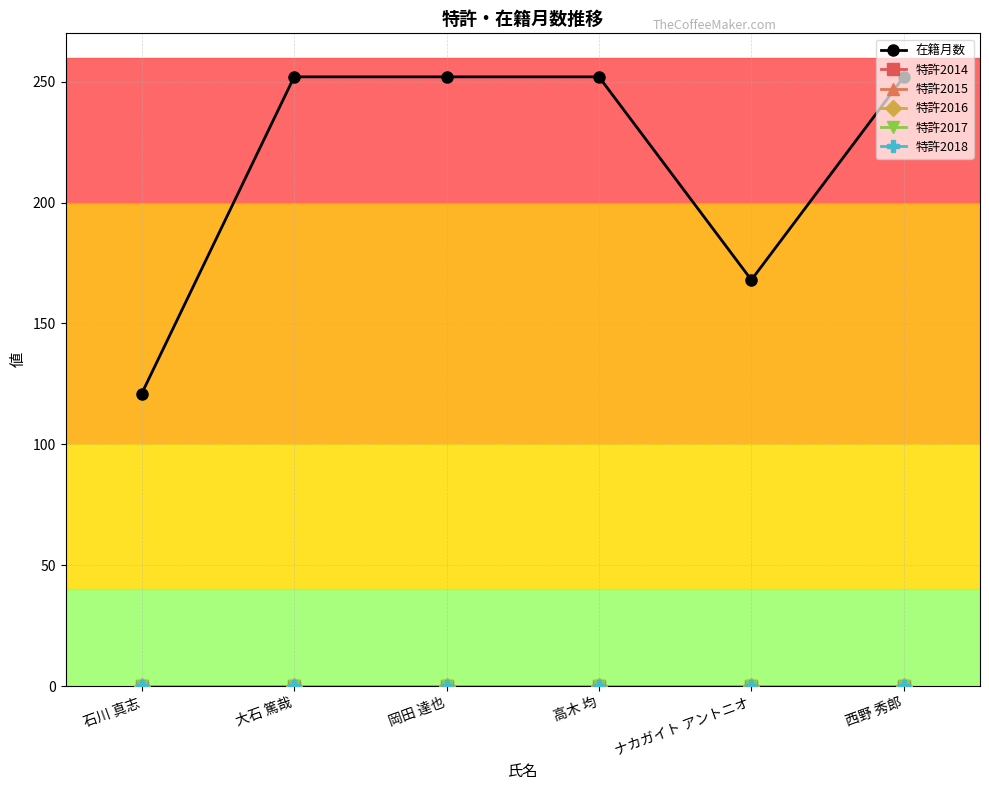

Which has a higher value, 大石 篤哉 or ナカガイト アントニオ?

大石 篤哉